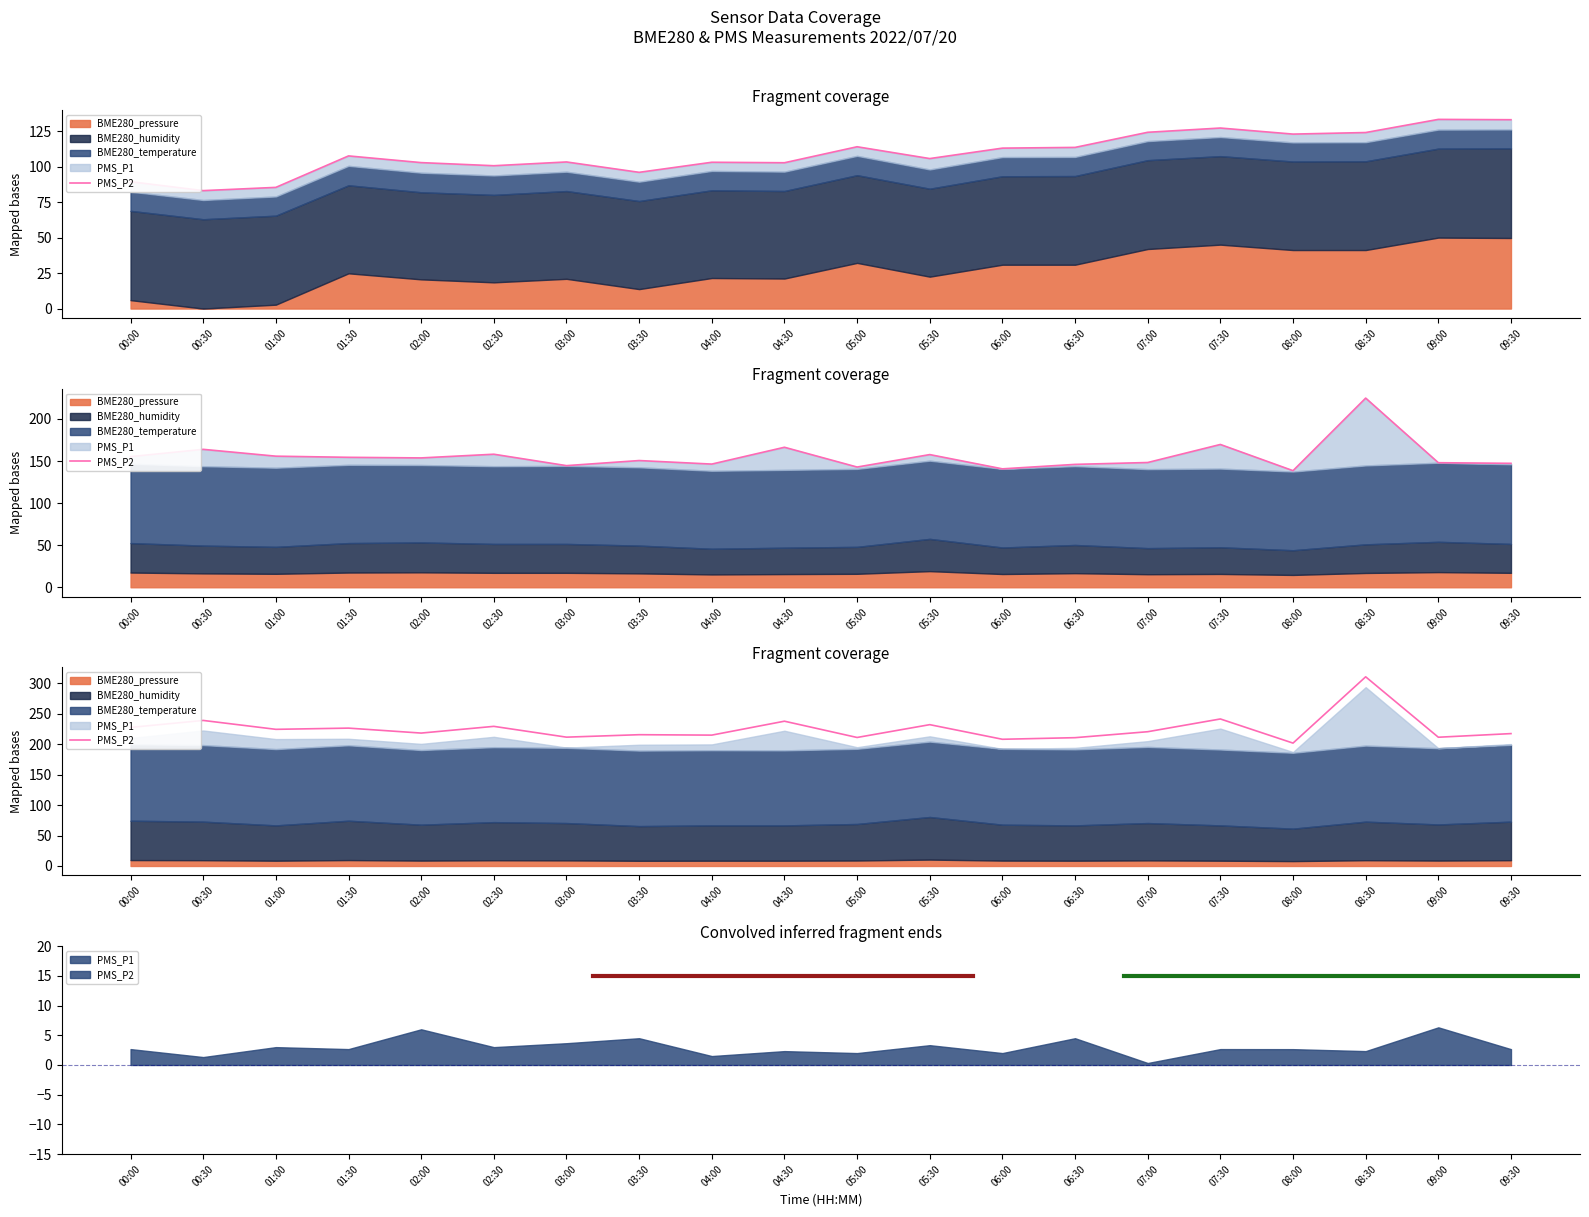

What is the difference between the values at 00:00 and 09:00?

16.1